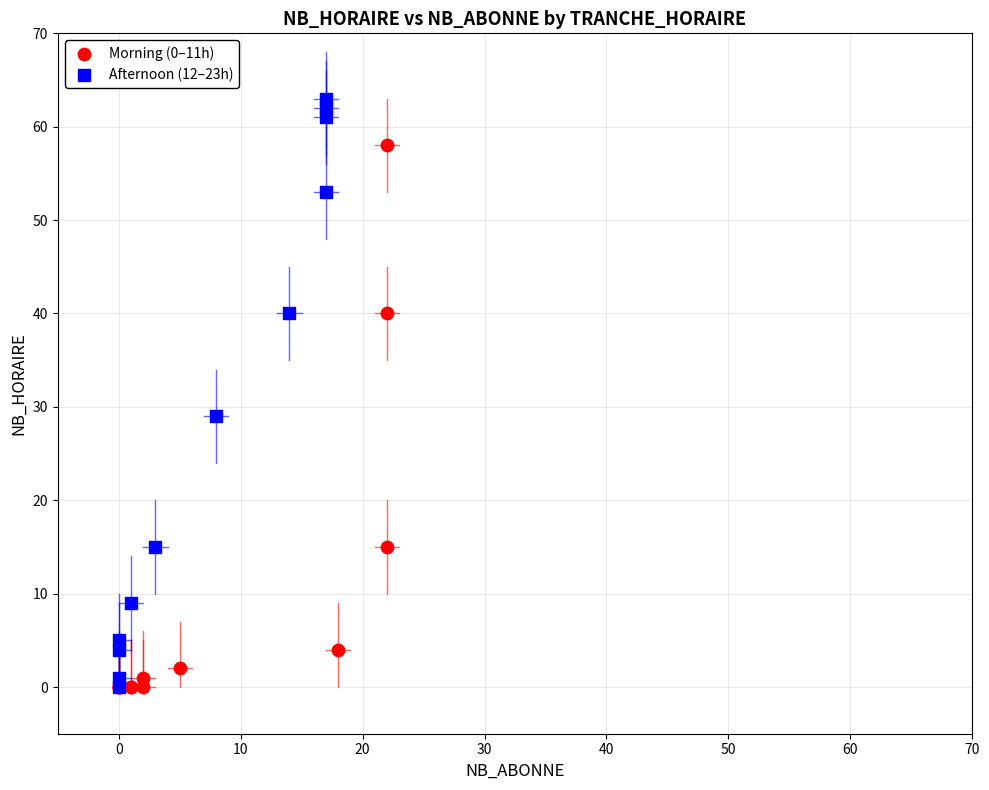

Which series reaches the maximum Y coordinate?

Afternoon (12–23h)